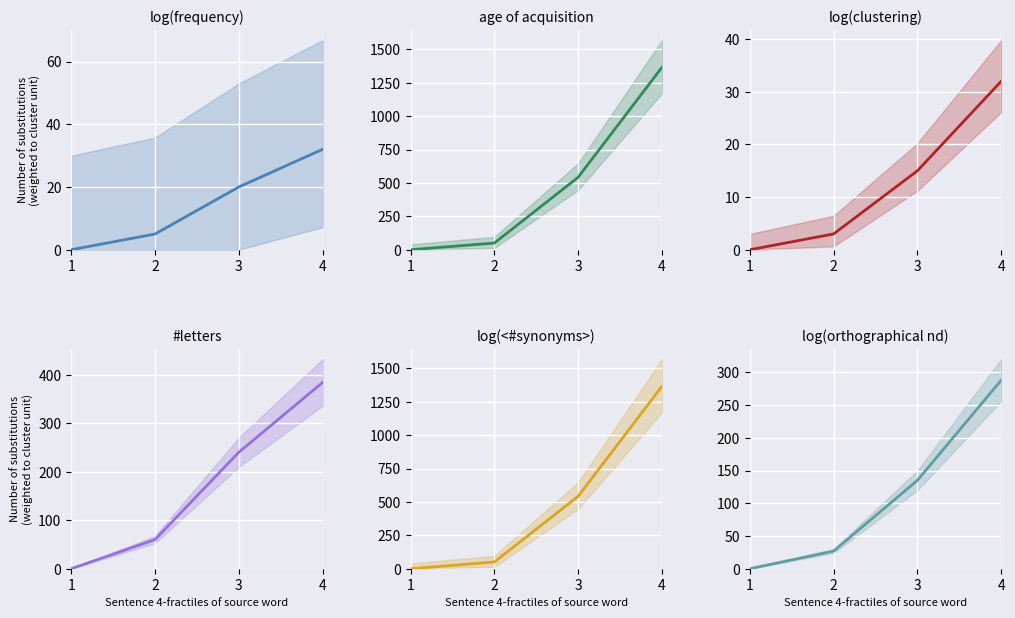

At which category does the chart reach its minimum across all series?

1